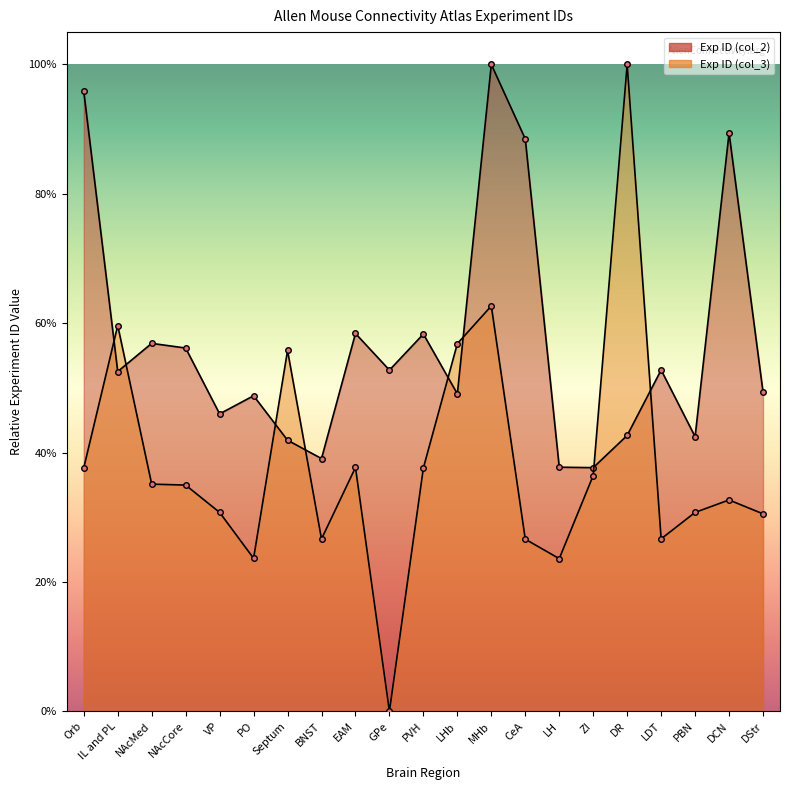

Which series changed the most between Septum and MHb?

Exp ID (col_2)